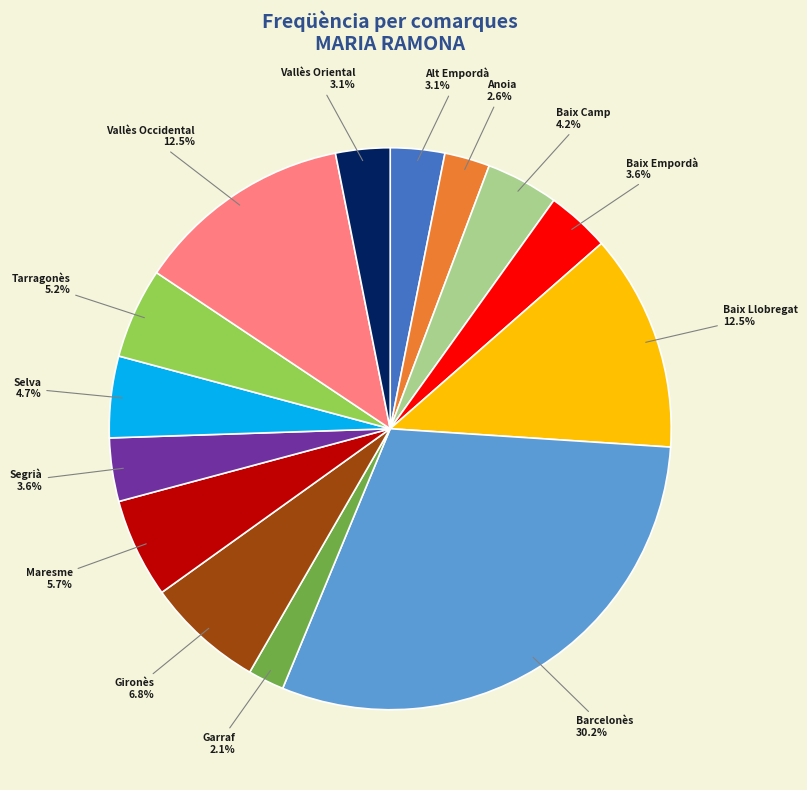

To the nearest percent, what portion does Garraf represent?

2%